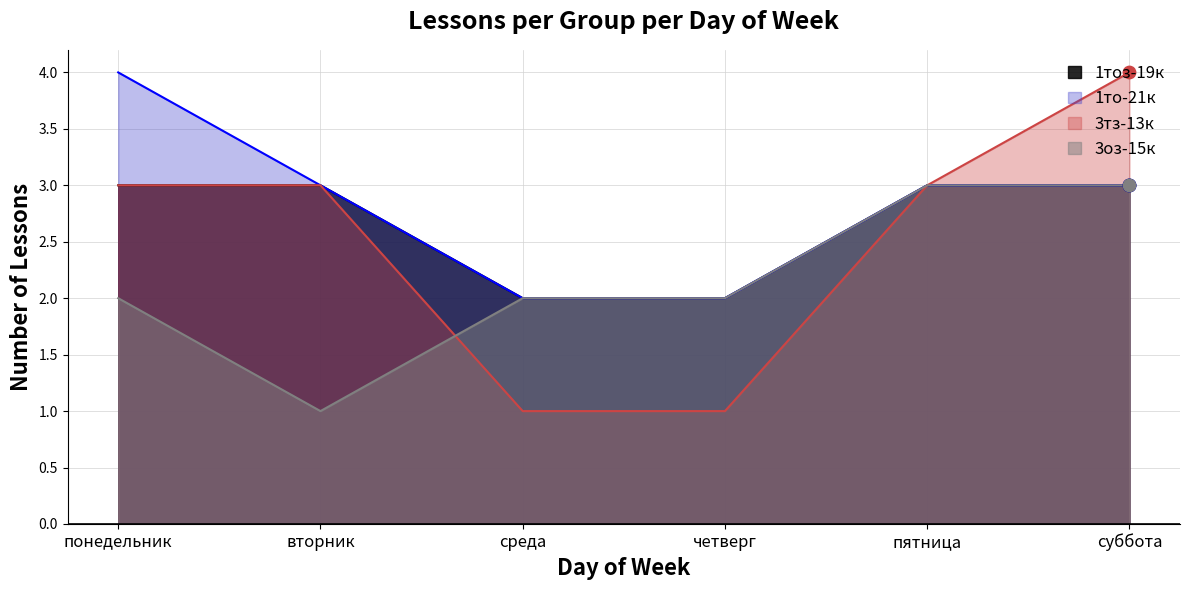

Which series contains the lowest Y value?

3тз-13к